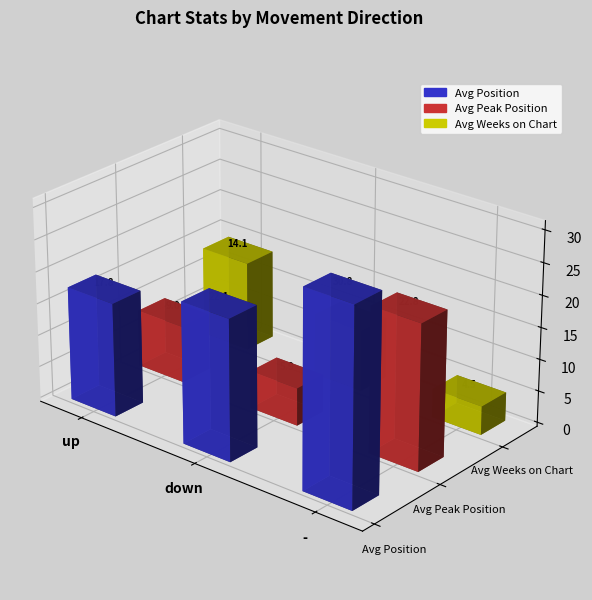

Is the value of Avg Position at down greater than the value of Avg Peak Position at -?

Yes